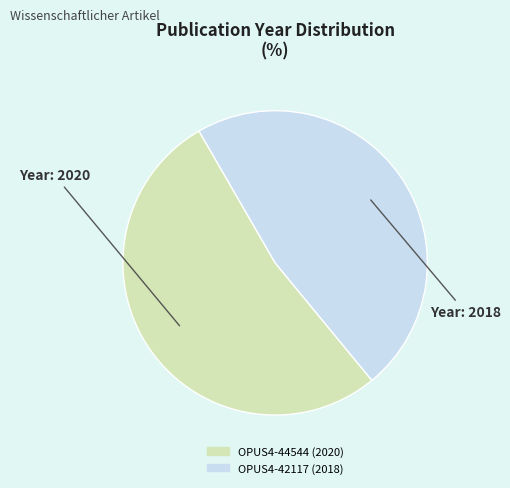

Does any single category account for the majority?

Yes